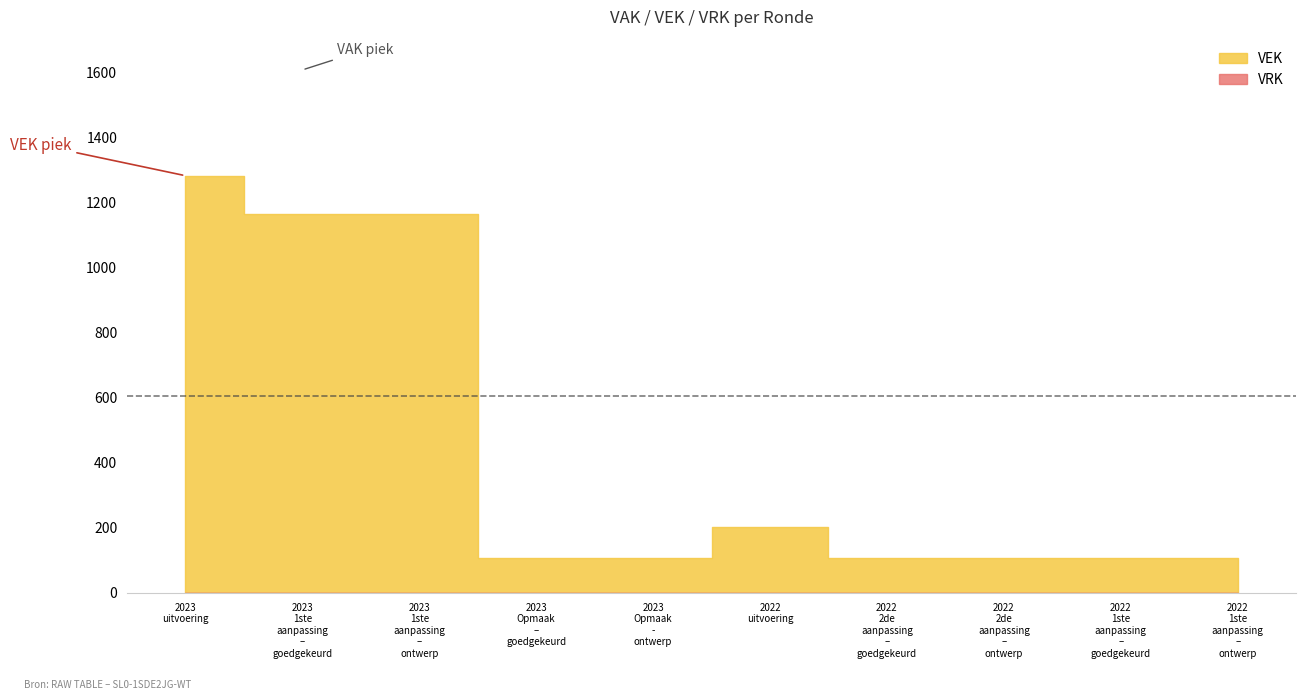

What is the difference between the highest and lowest values at 2022 1ste aanpassing – ontwerp?

107